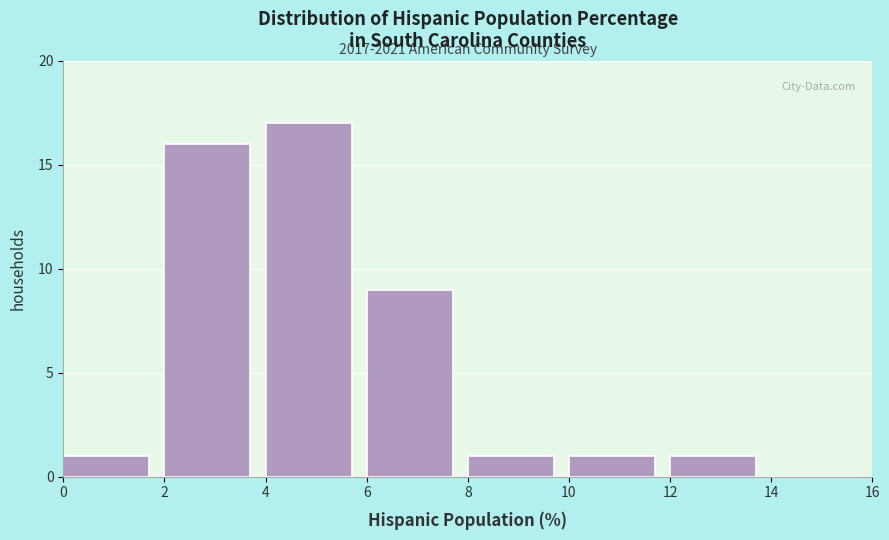

Which range on the x-axis has the tallest bar?

4 to 6